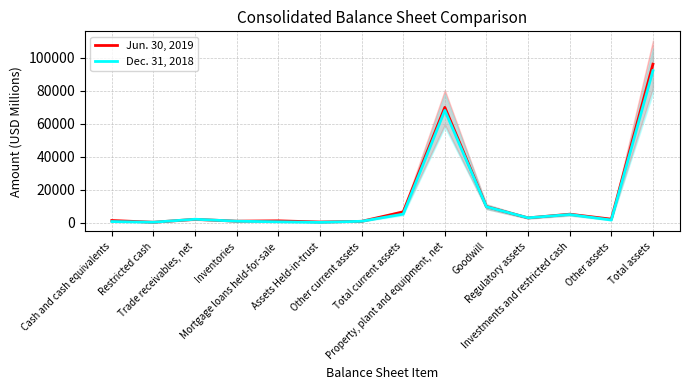

Is it true that Jun. 30, 2019 equals 2837 at Trade receivables, net?

False